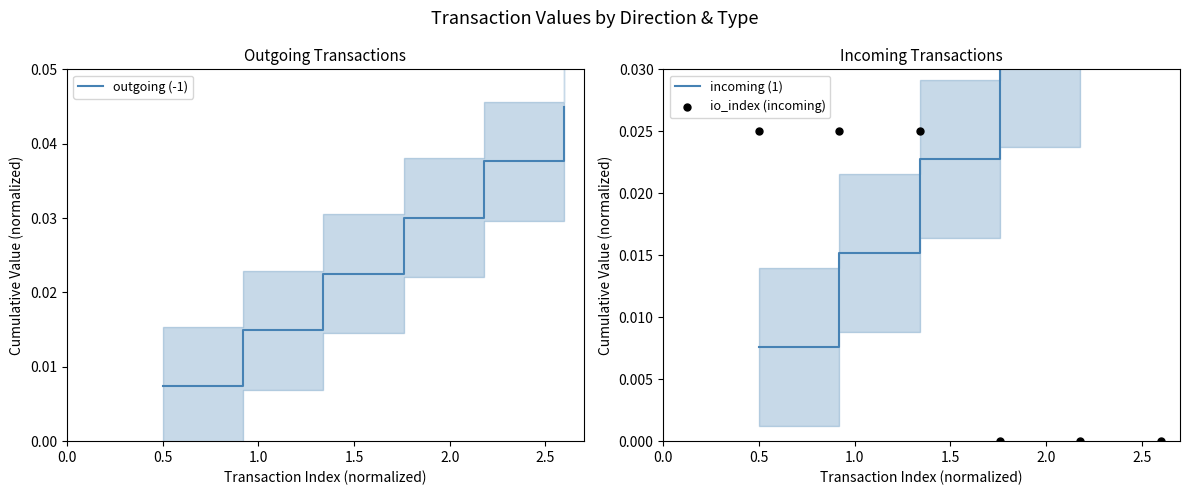

Is the value of incoming (1) at 1.0 greater than the value of io_index (incoming) at 1.5?

Yes